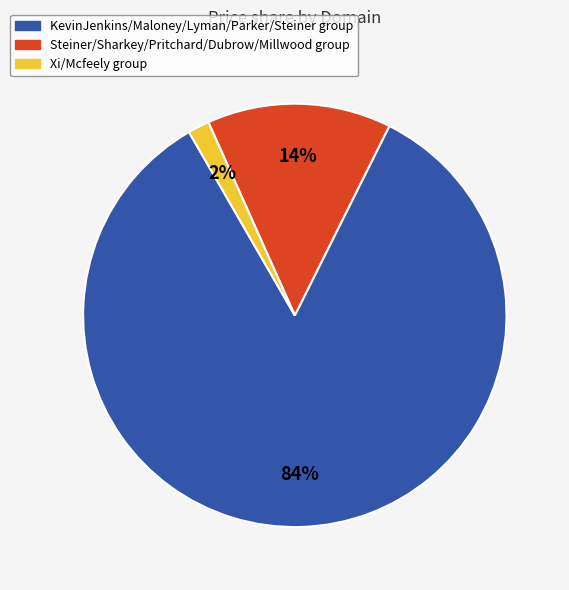

How many slices are in this pie chart?

3